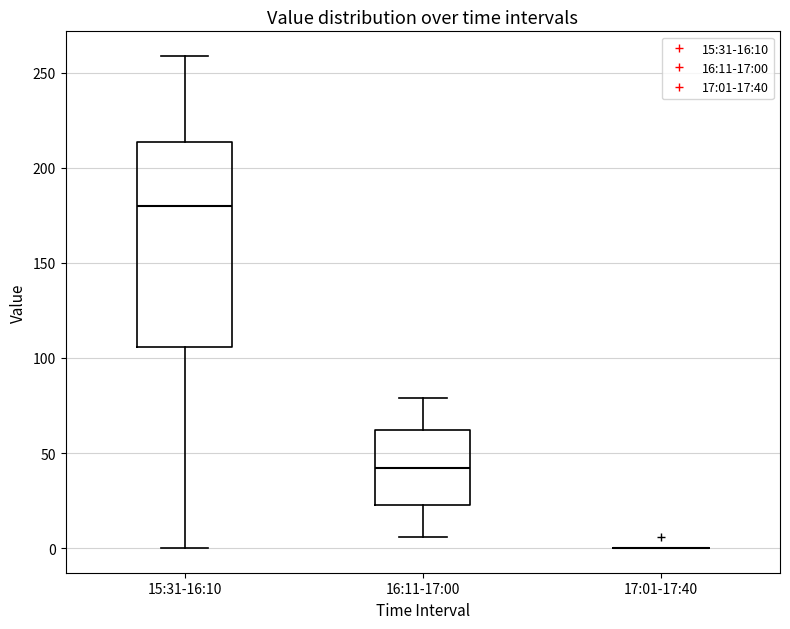

Reading left to right, transcribe this box plot: for each box, give where its median line is, the range the box spans, and where its two whiskers end, as read against the y-axis. The values are not printed on the chart, so give them approximately, as read against the axis.

15:31-16:10: median 180, box 105 to 215, whiskers 0 to 260
16:11-17:00: median 40, box 25 to 60, whiskers 5 to 80
17:01-17:40: box collapsed to a line at 0, whiskers 0 to 0